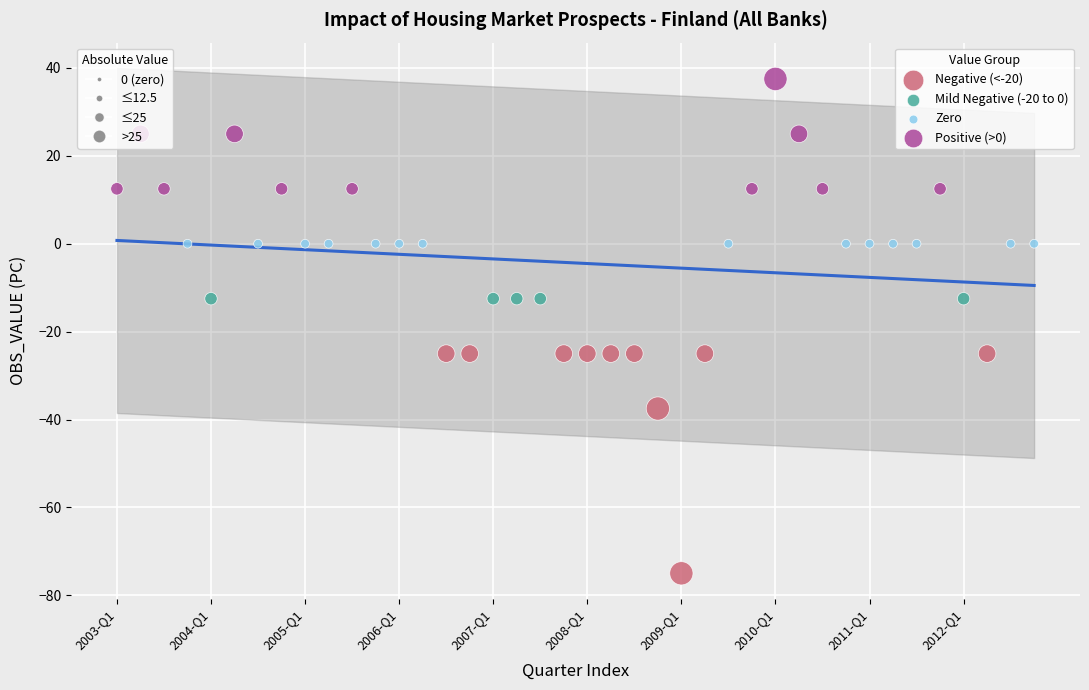

Which series contains the highest Y value?

Positive (>0)